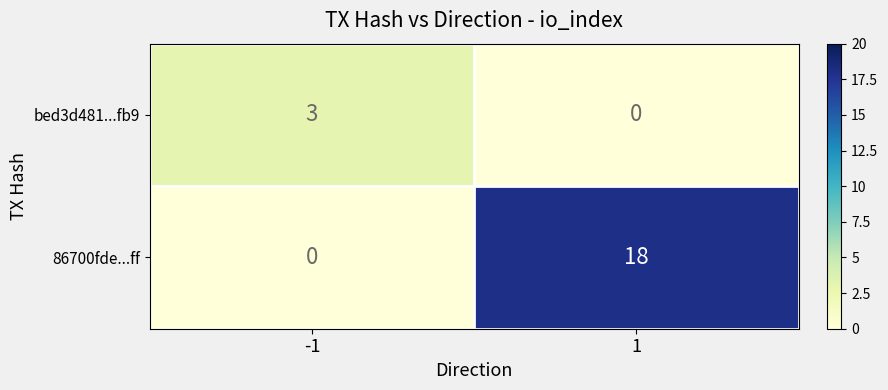

Count the number of categories in the chart.

2